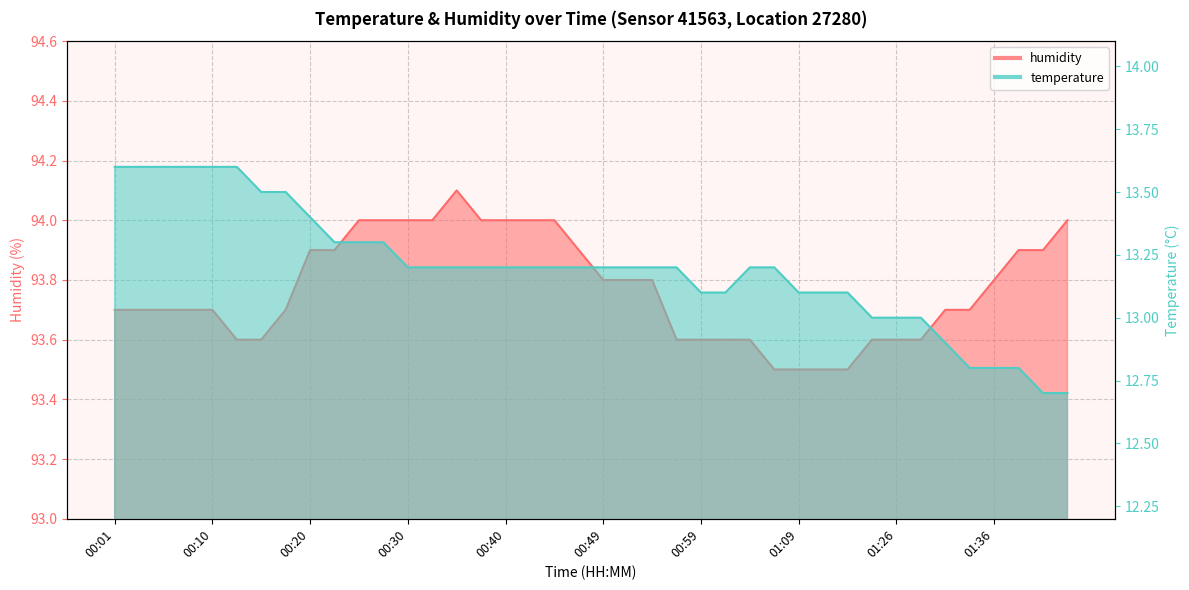

What is the minimum value shown in the chart?

12.7